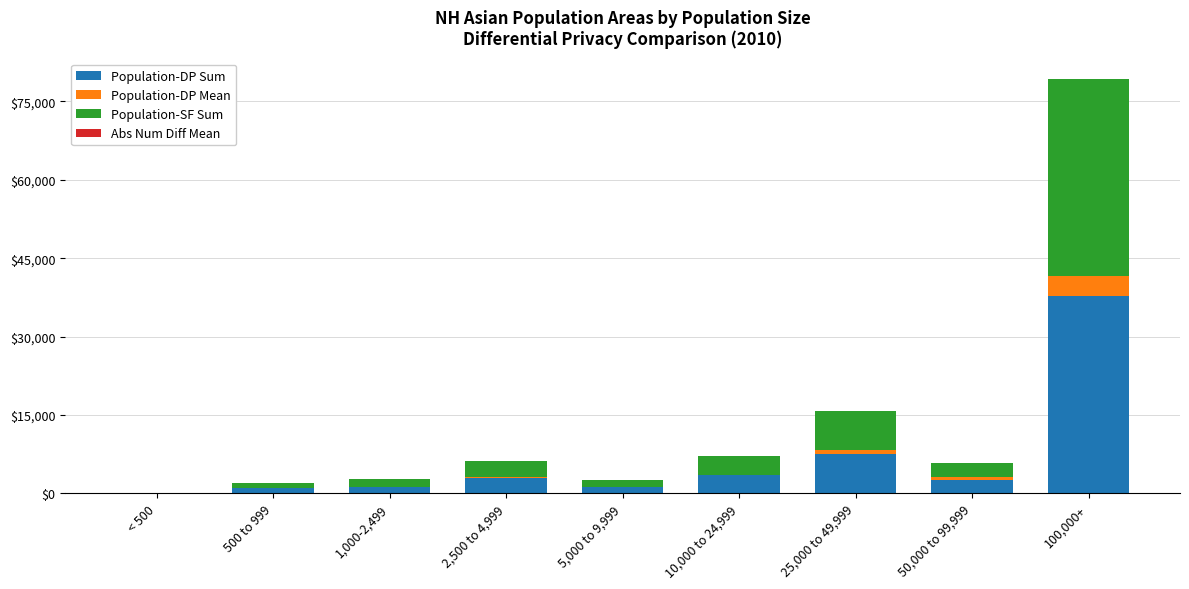

What is the maximum value for Population-DP Sum?

37766